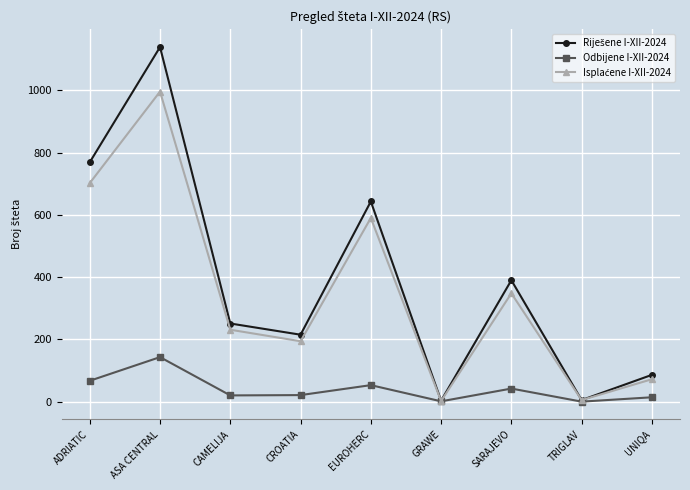

Where is the first local maximum for Odbijene I-XII-2024?

ASA CENTRAL